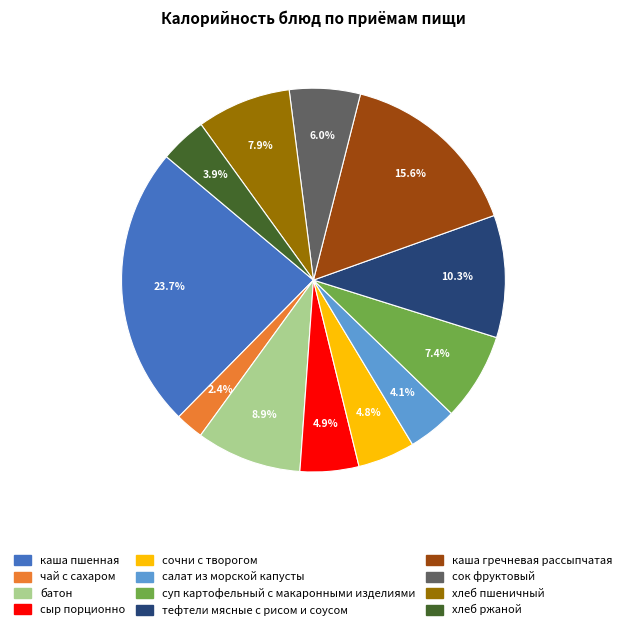

Which category has the smallest portion of the pie?

чай с сахаром